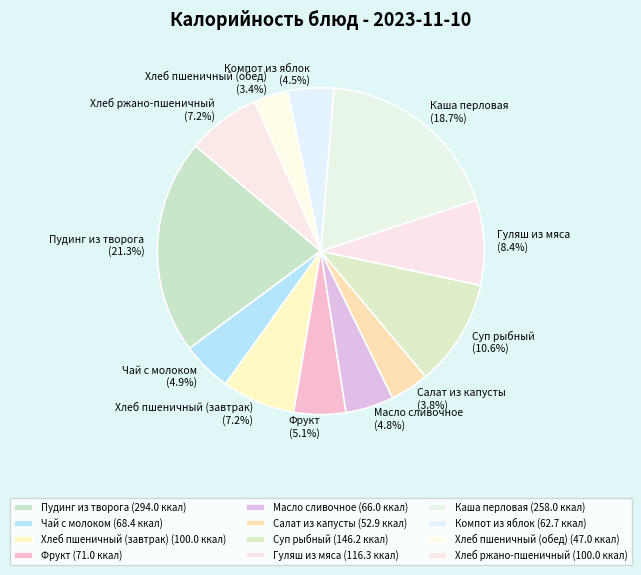

Do Масло сливочное and Салат из капусты together represent more than half of the pie?

No